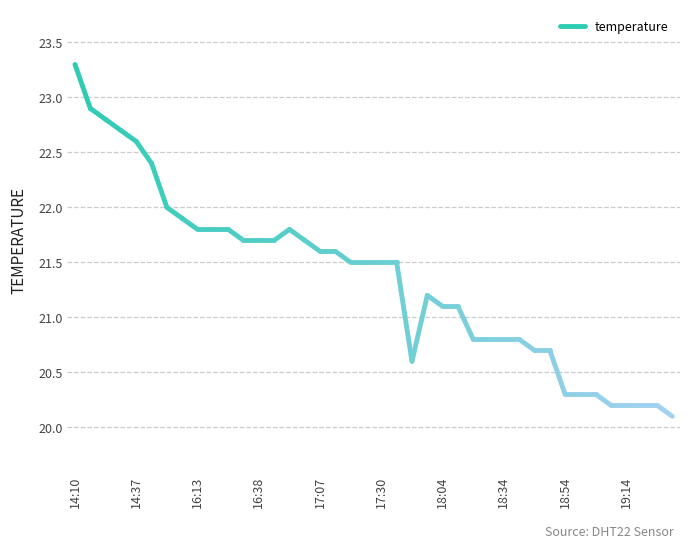

What is the value of the 2nd point from the left?

22.9